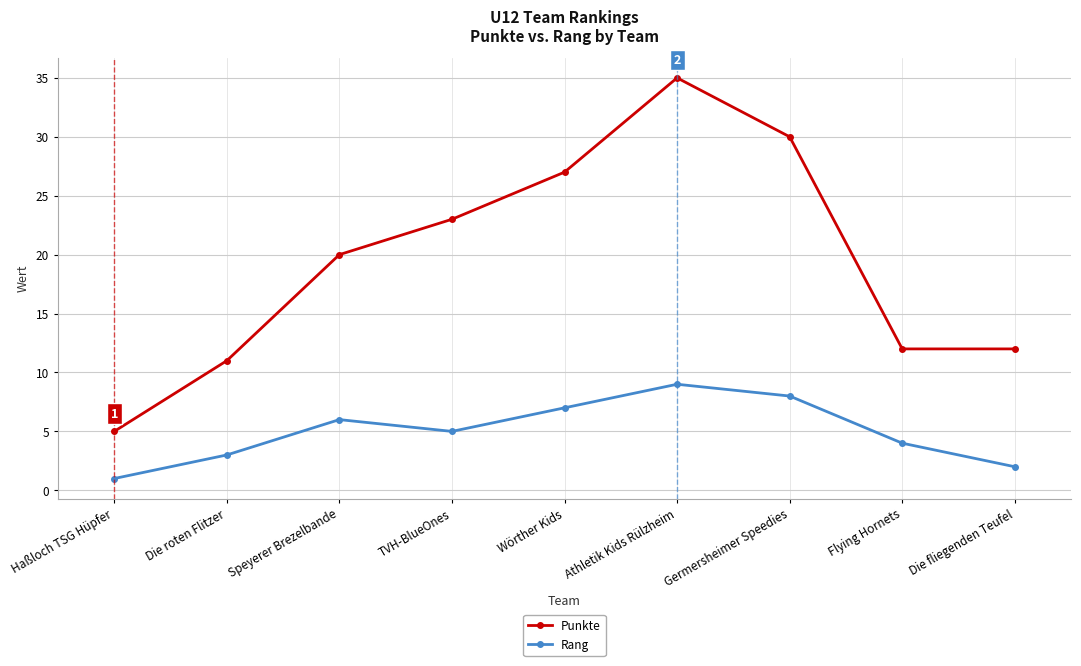

What position from the right is Die fliegenden Teufel?

1